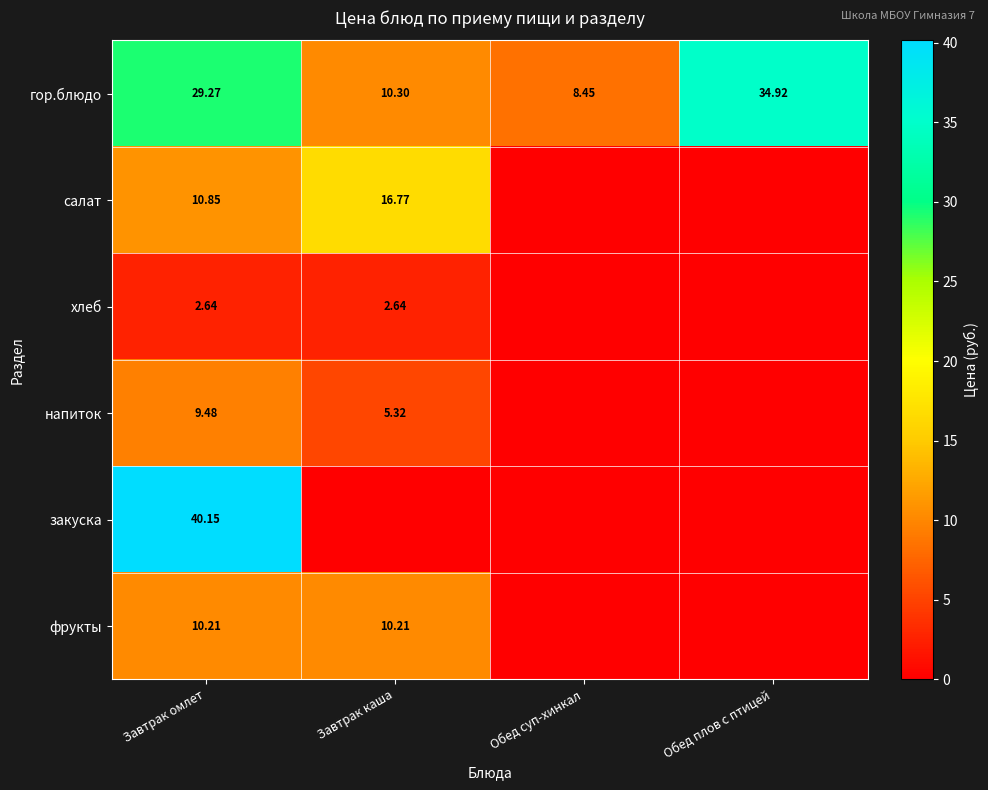

The value of закуска at Обед плов с птицей is 0.0. True or false?

True